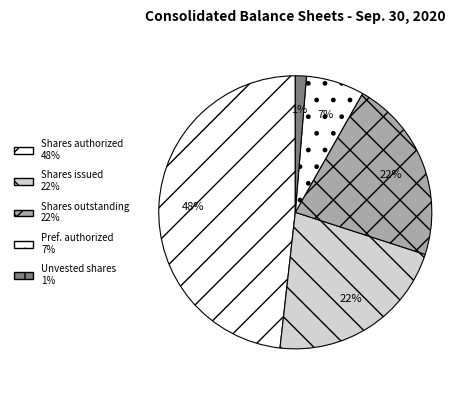

Which slice is the smallest?

Unvested shares